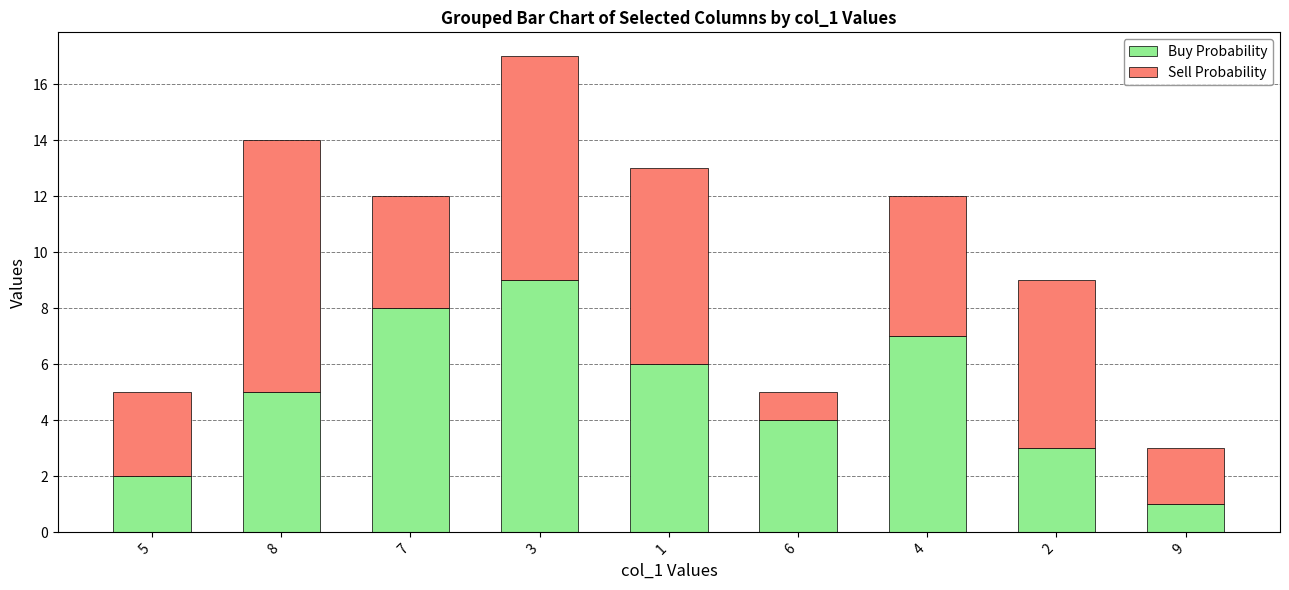

The value of Buy Probability at 6 is 1. True or false?

False